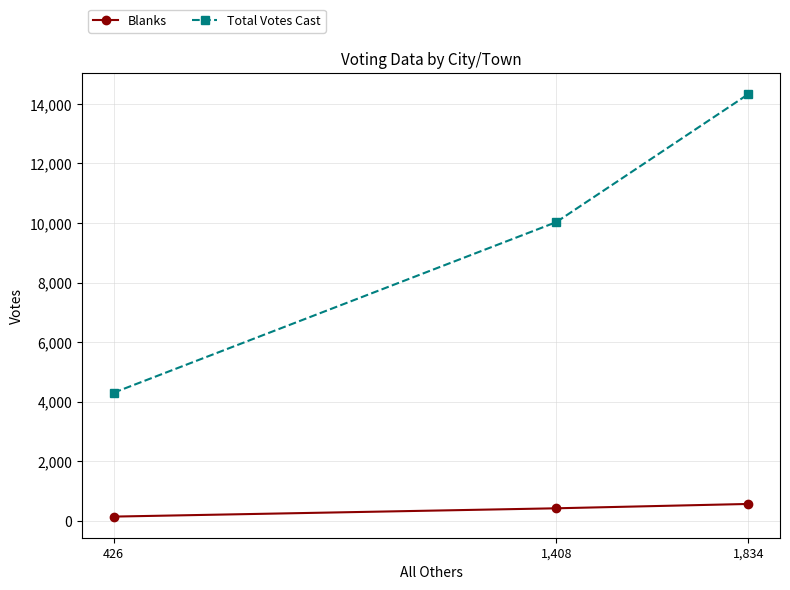

What is the value of the Total Votes Cast point at the 1st from the left?

4299